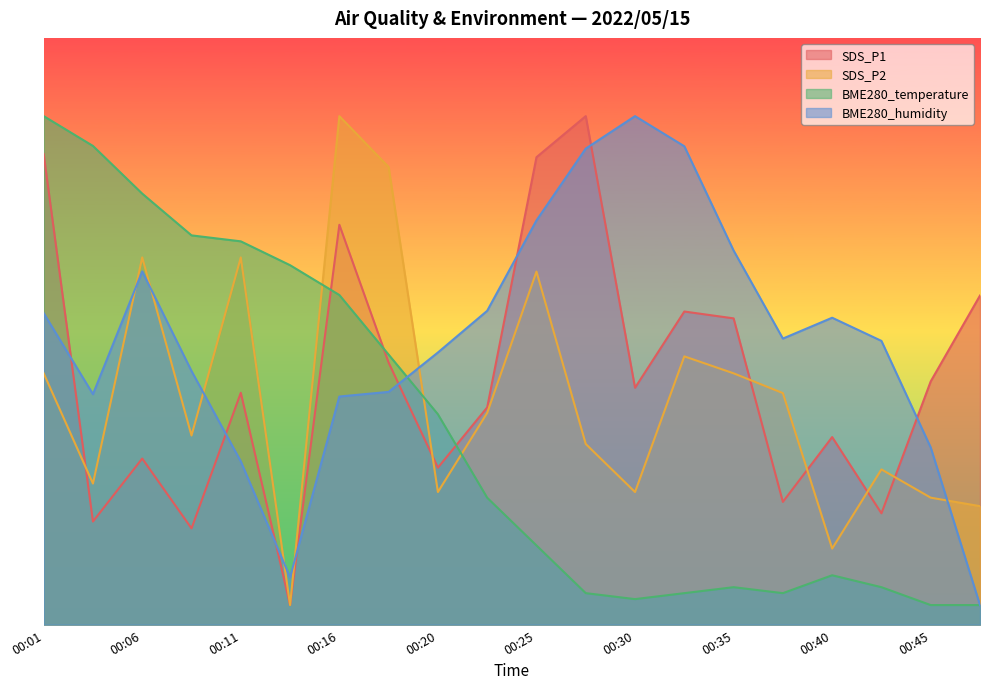

Does the chart display data point markers on the line(s)?

No